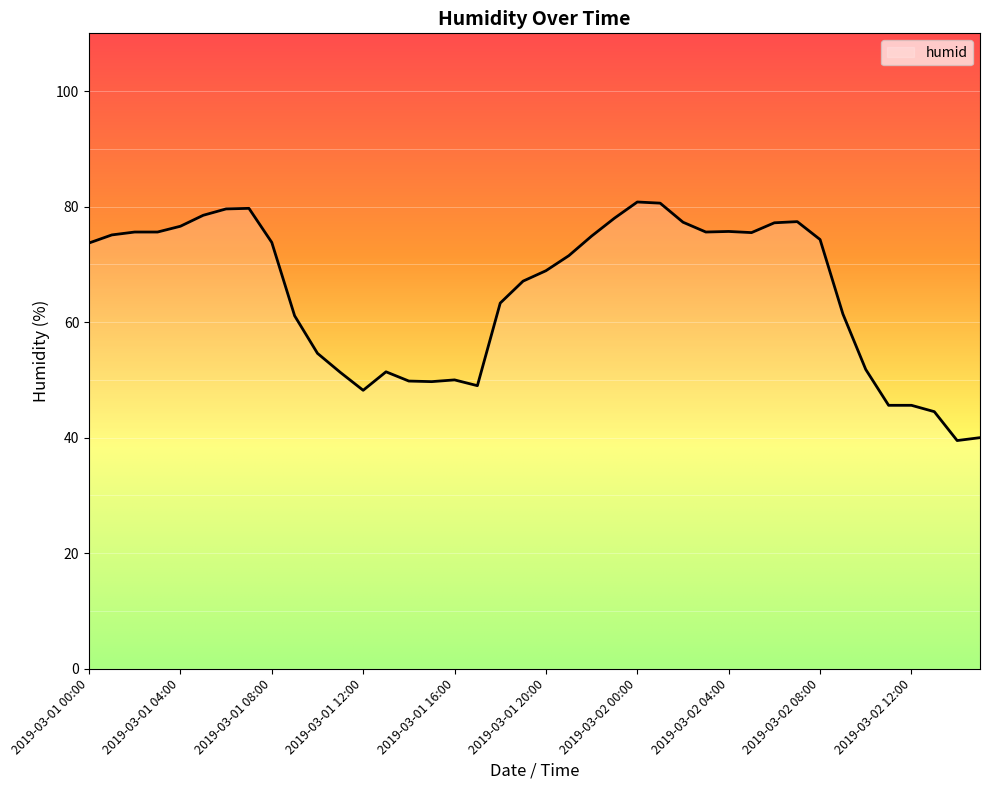

What is the minimum value shown in the chart?

39.5